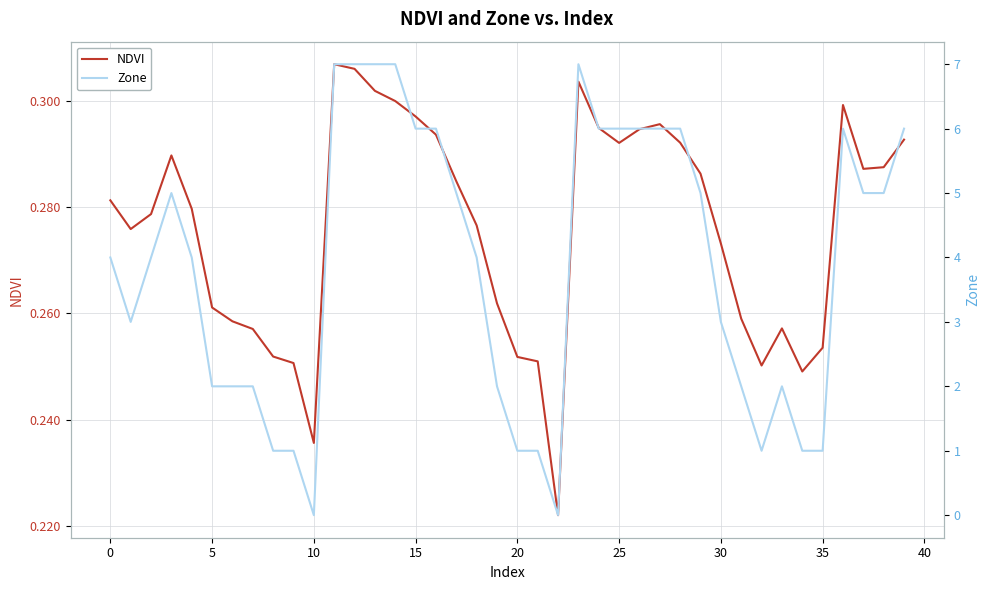

At which category is the sum across all series the highest?

11